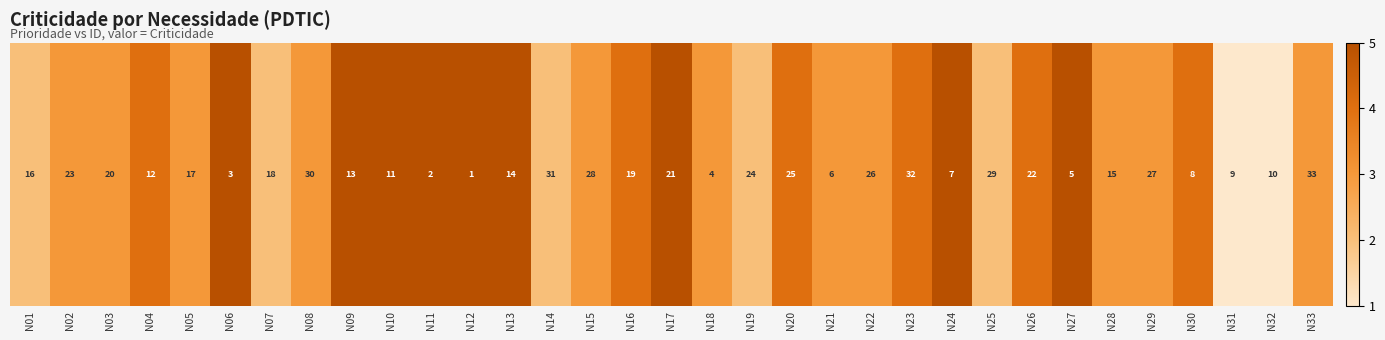

What is the difference between the maximum and minimum values?

4